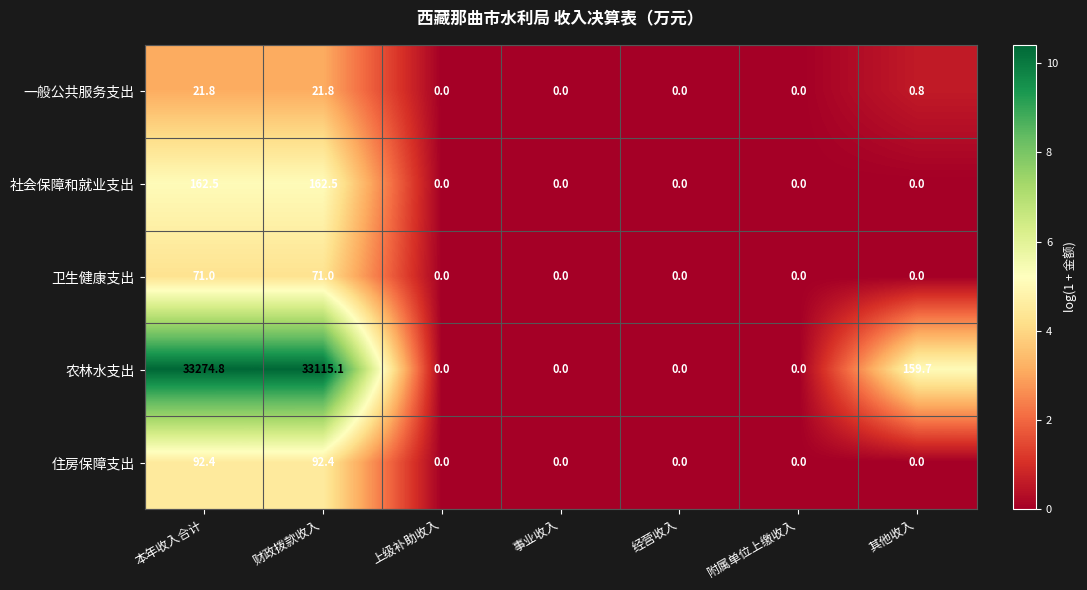

What is the spread (max minus min) of values at 财政拨款收入?

33093.3